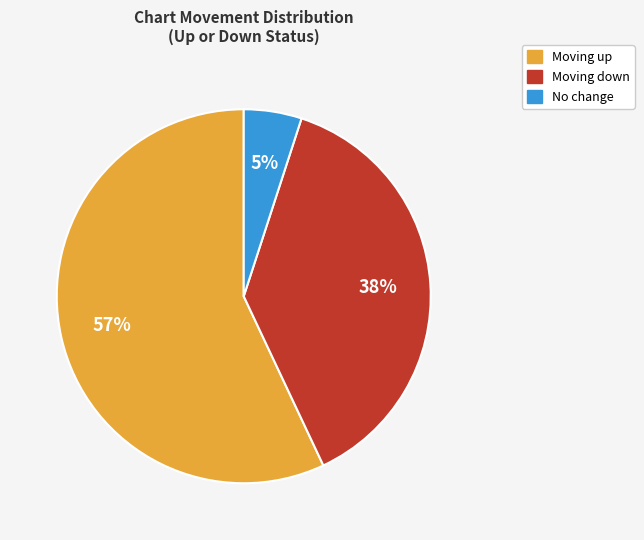

Is the sum of Moving up and No change greater than half?

Yes